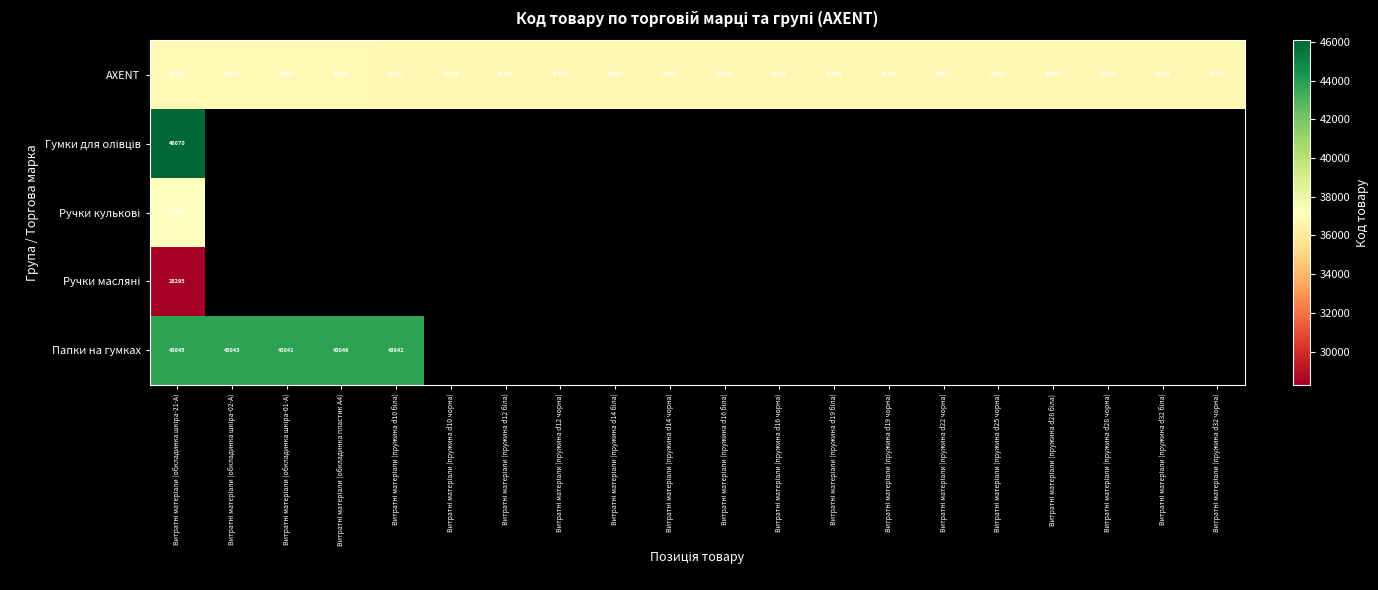

What is the maximum value shown in the chart?

46070.0